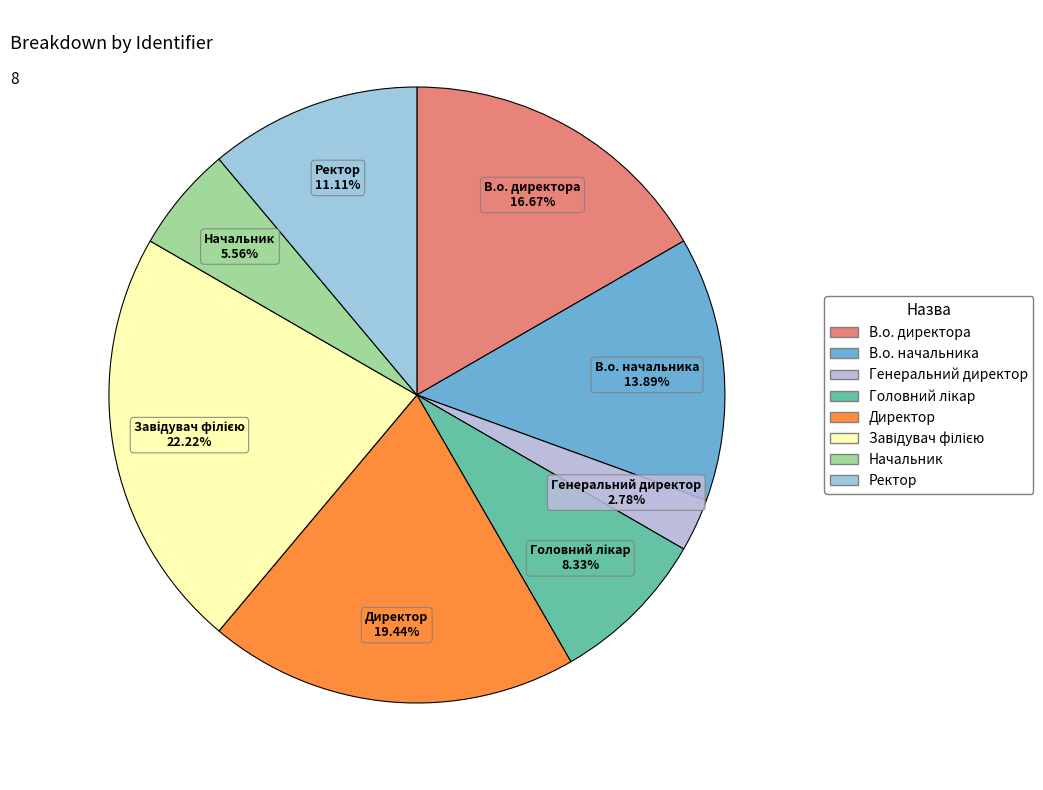

Does В.о. начальника account for over 50% of the chart?

No